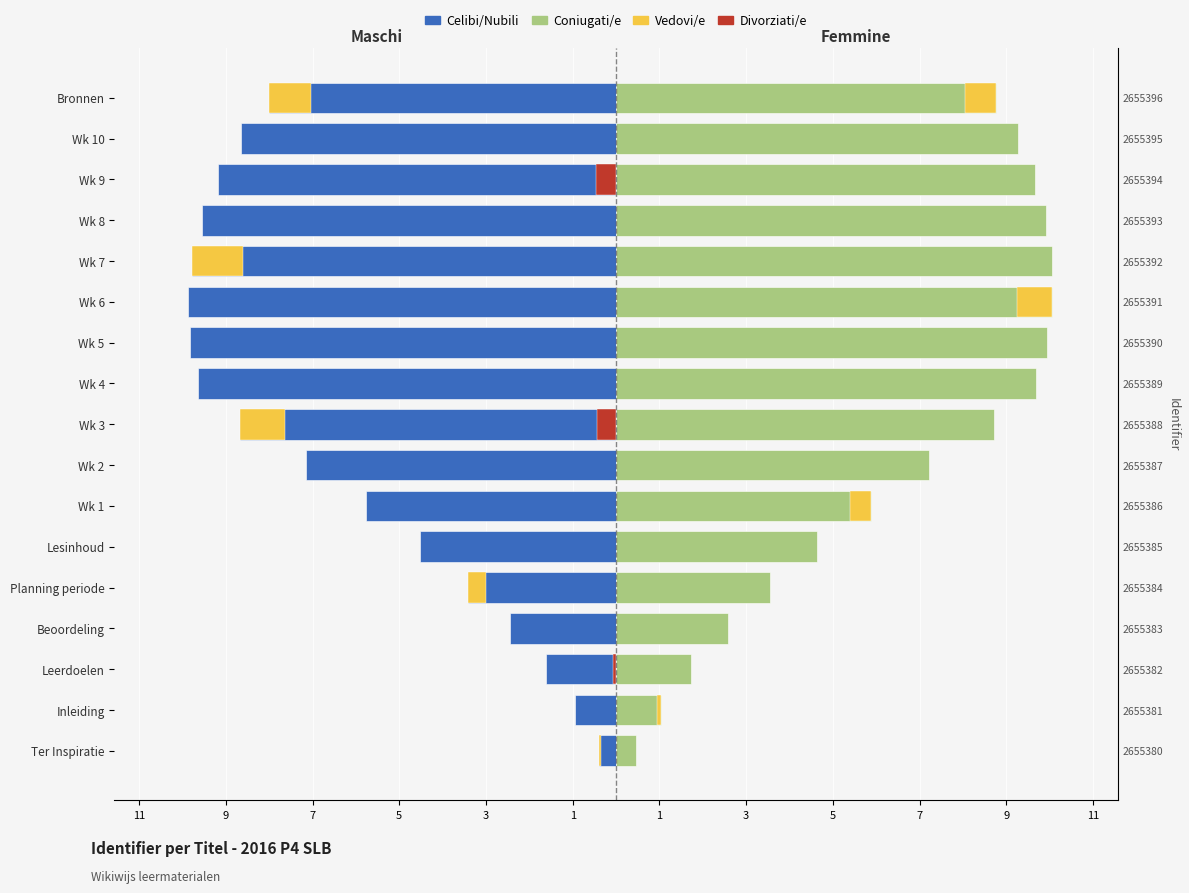

What is the difference between the second highest and second lowest values in the Celibi/Nubili series?

8.9